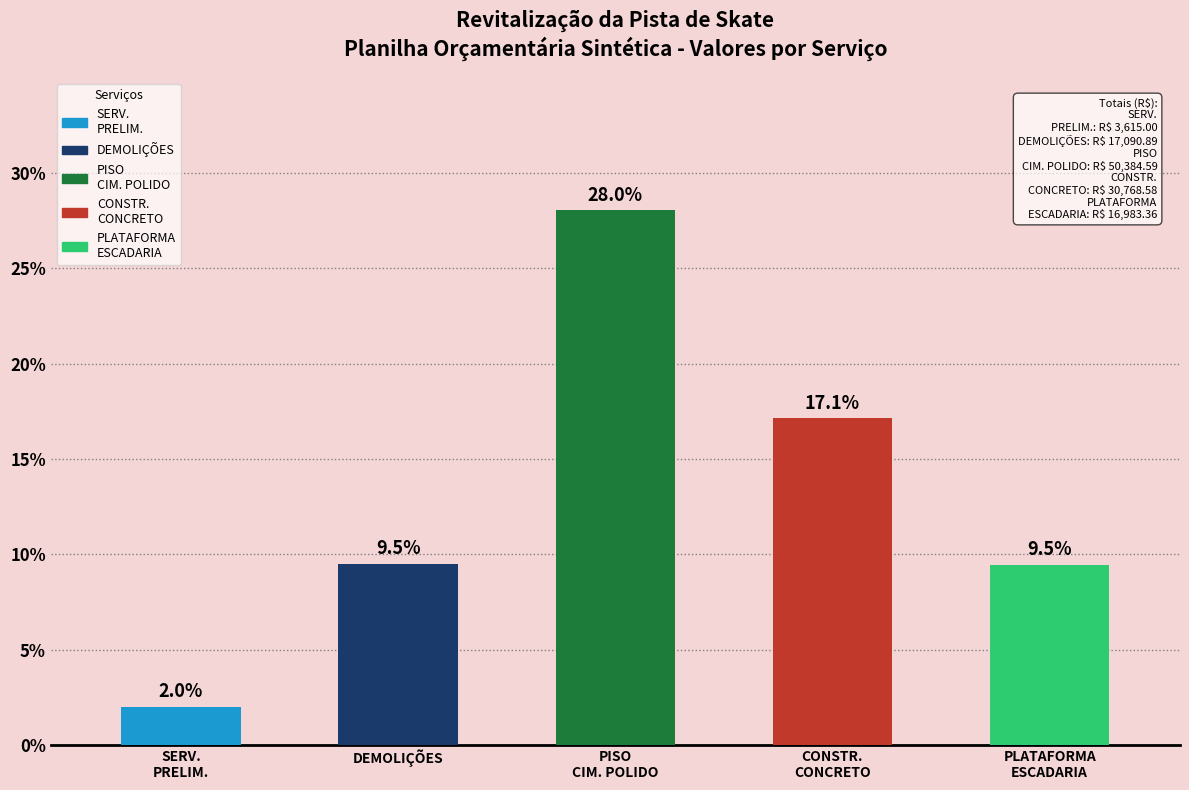

Does the chart contain any negative values?

No